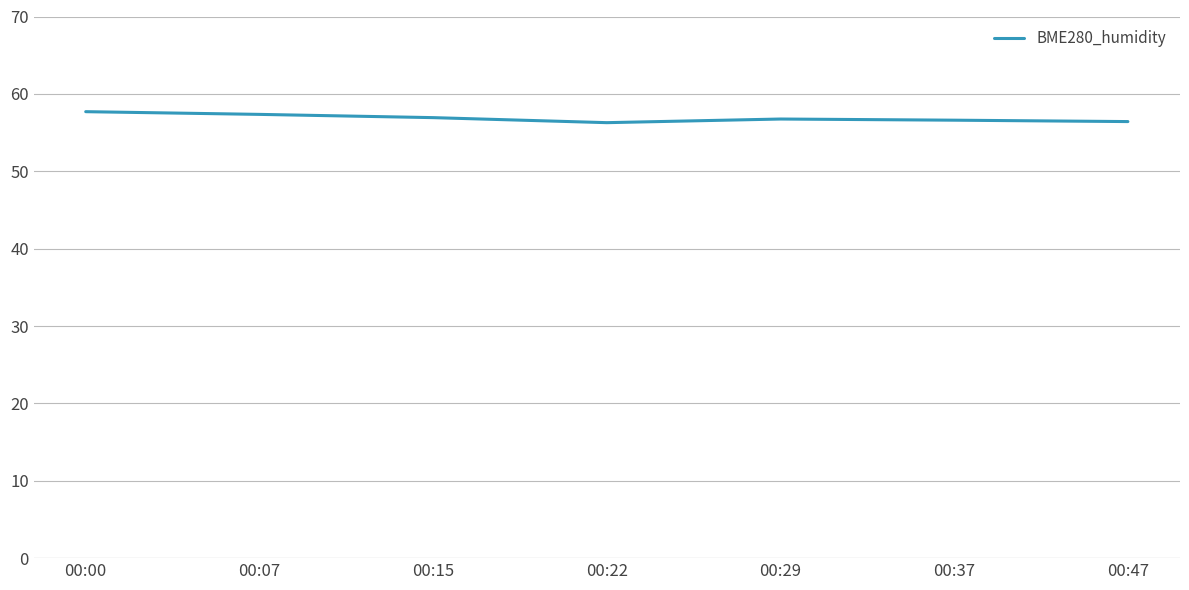

What is the average value?

56.9